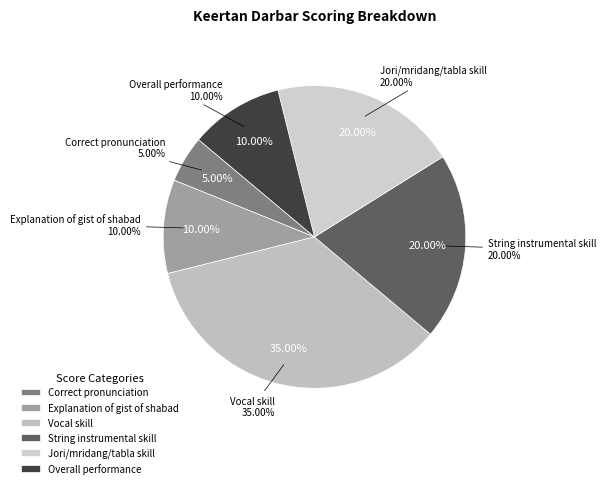

What portion of the pie excludes Correct pronunciation?

95.0%